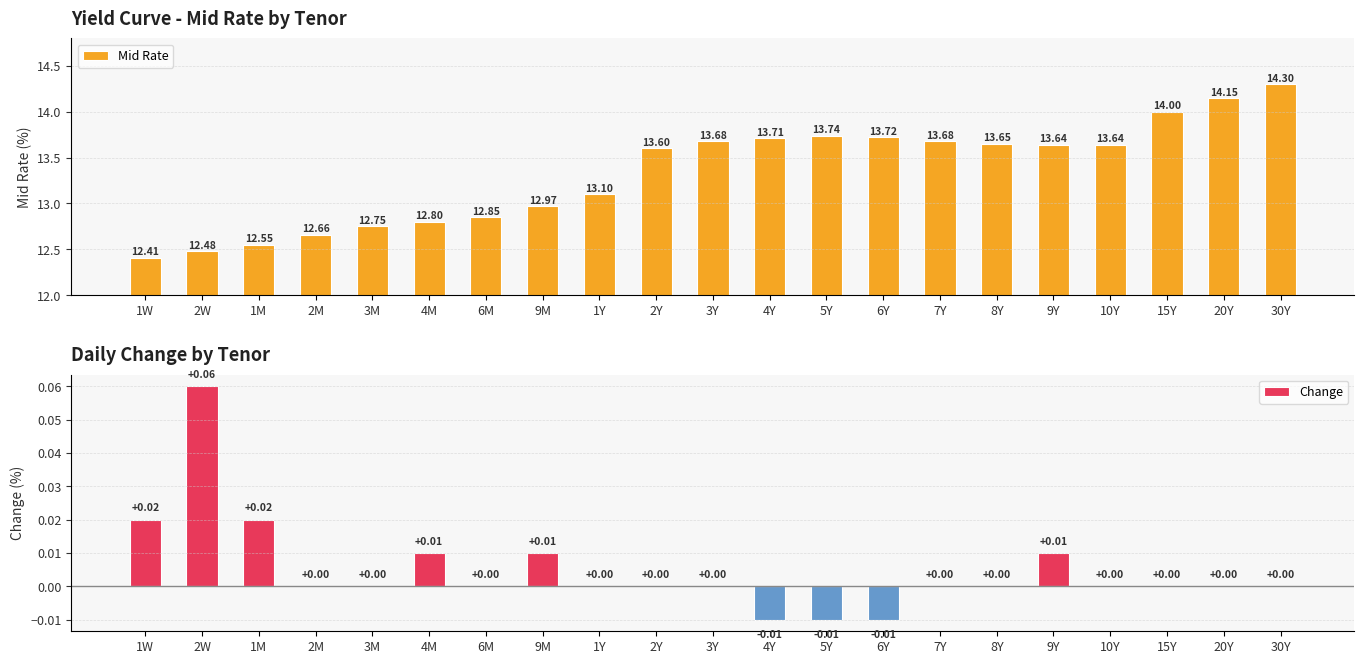

How many values in the Mid Rate series are below 13?

8